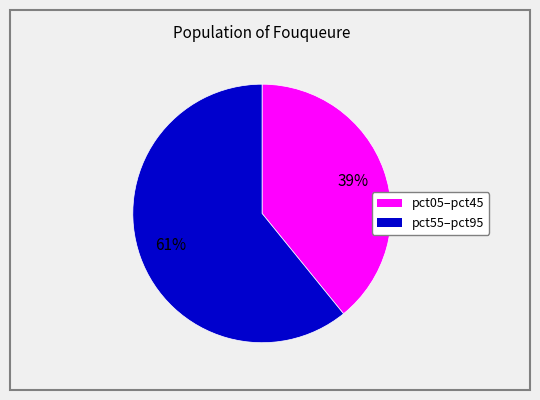

Is there a majority slice in this chart?

Yes